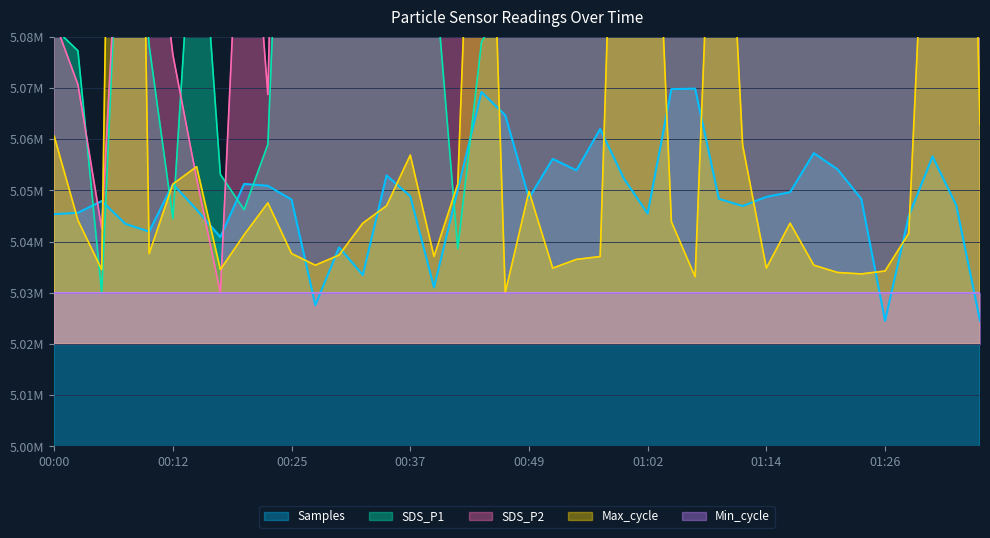

What is the total value across all series at 01:09?

20.7